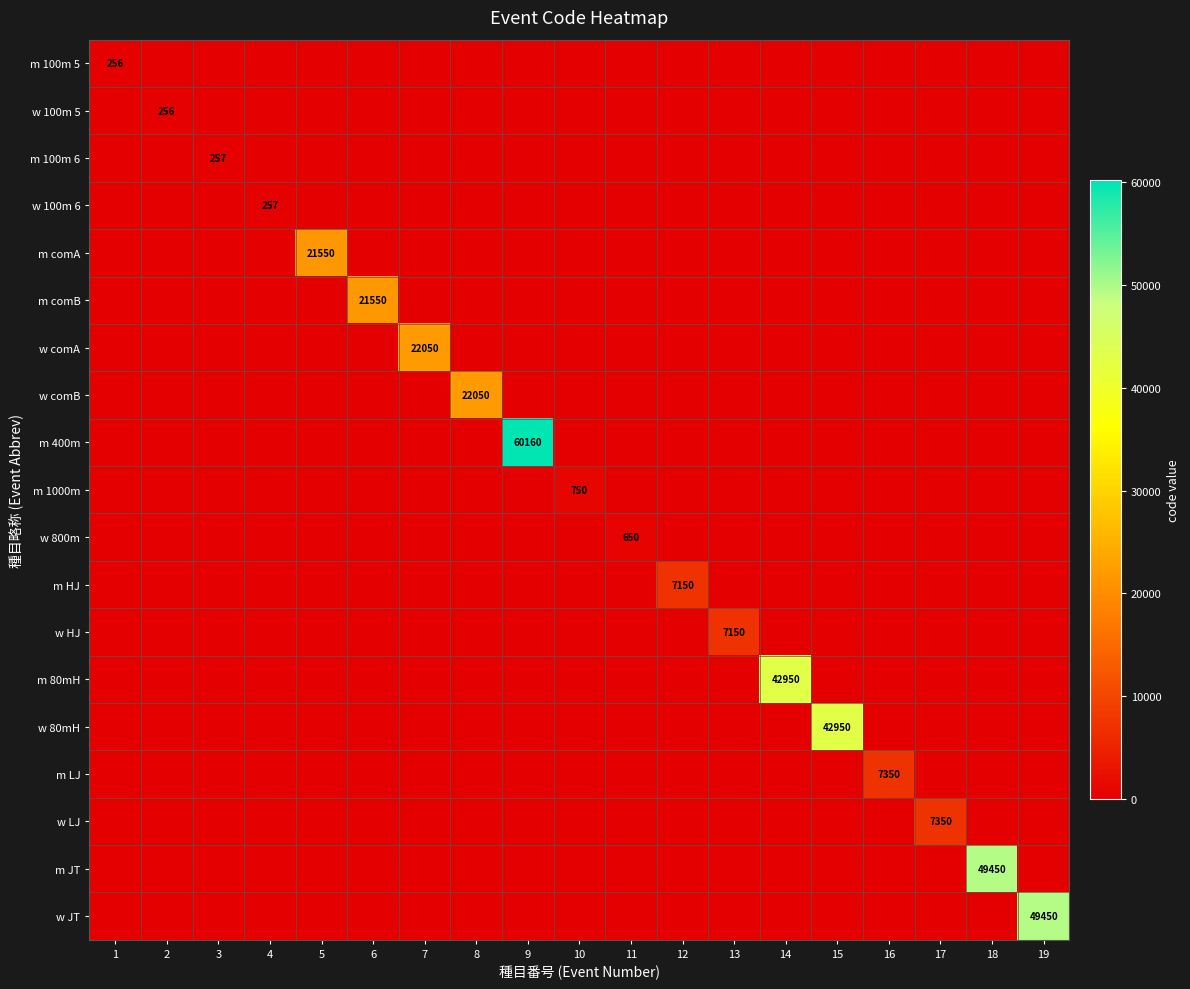

The value of w HJ at 13 is 2879. True or false?

False